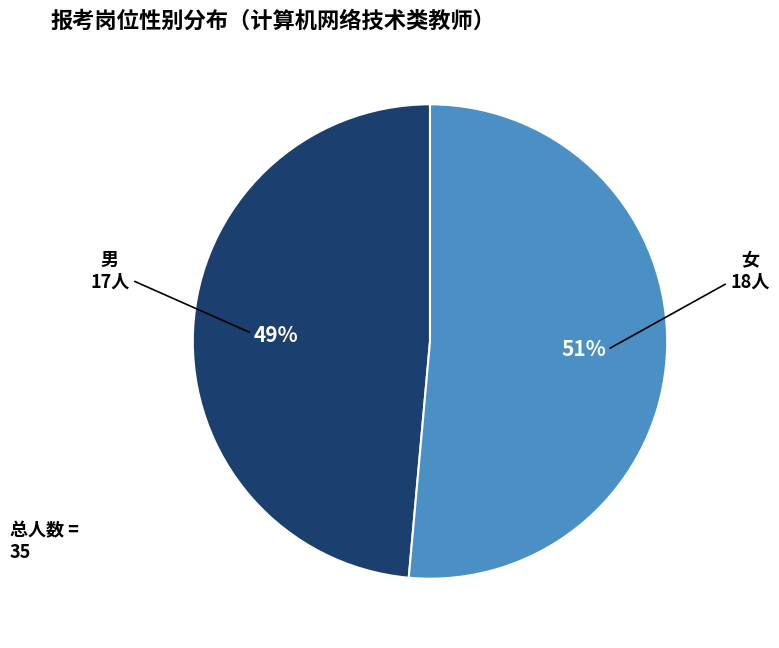

To the nearest percent, what is the average slice percentage?

50%